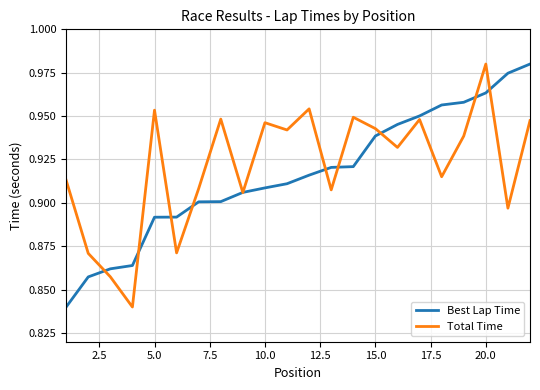

What are all the series names shown in the legend?

Best Lap Time, Total Time